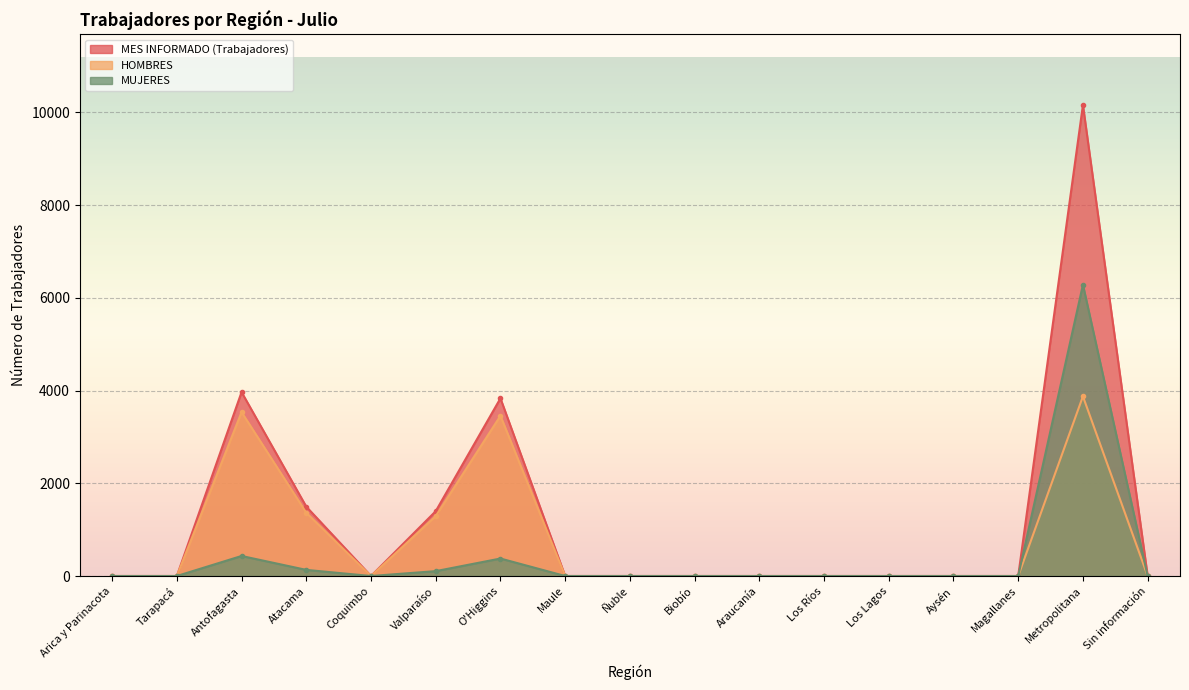

What is the label of the 7th point from the right?

Araucanía